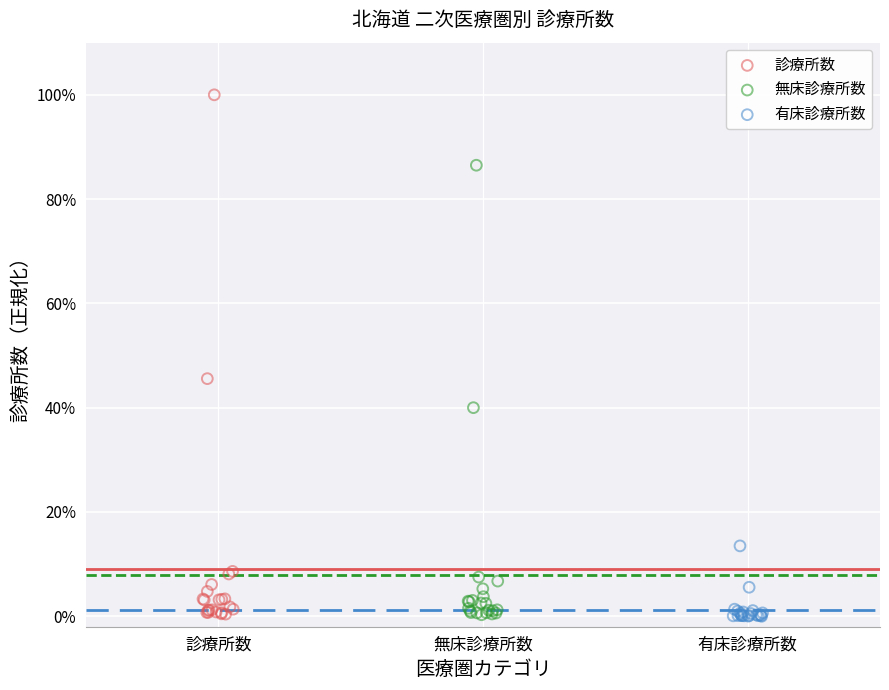

Which series contains the highest Y value?

診療所数